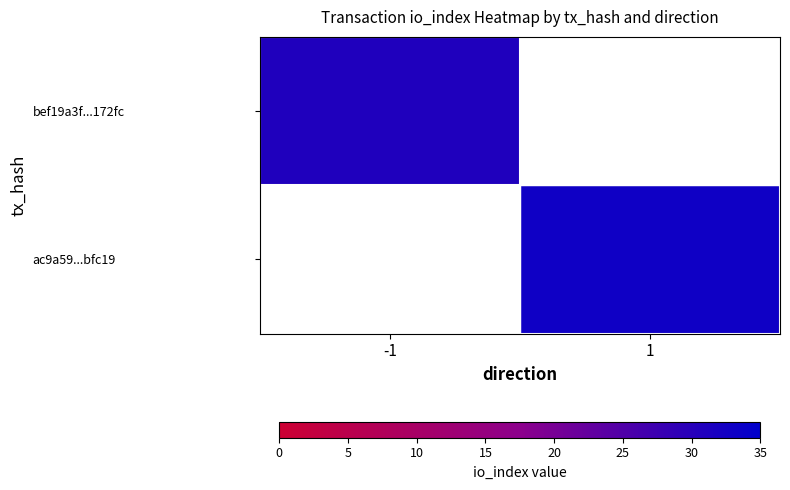

Rank the categories by bef19a3f...172fc value from highest to lowest.

-1, 1